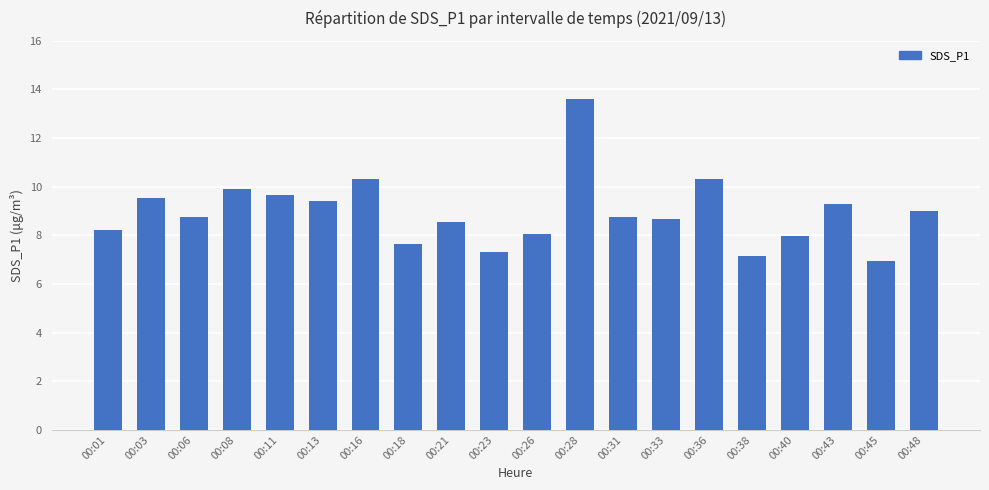

What is the greatest value displayed?

13.6